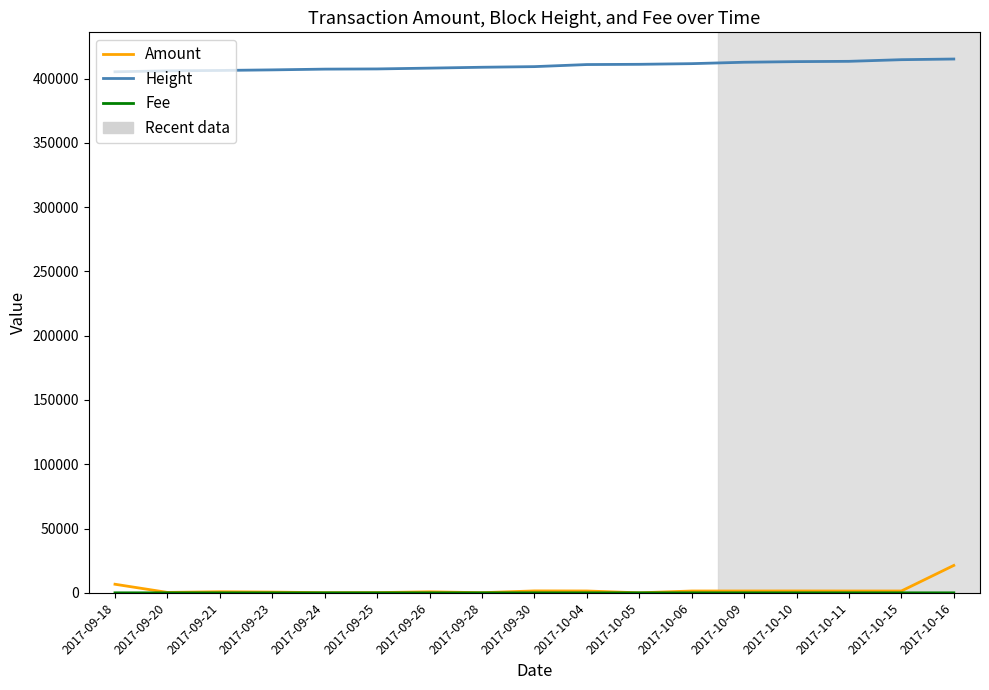

The value of Height at 2017-09-23 is 716345. True or false?

False